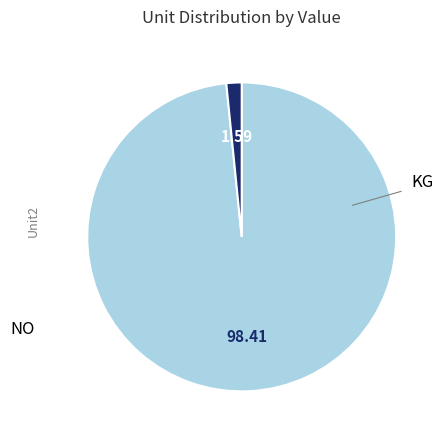

Is there a majority slice in this chart?

Yes